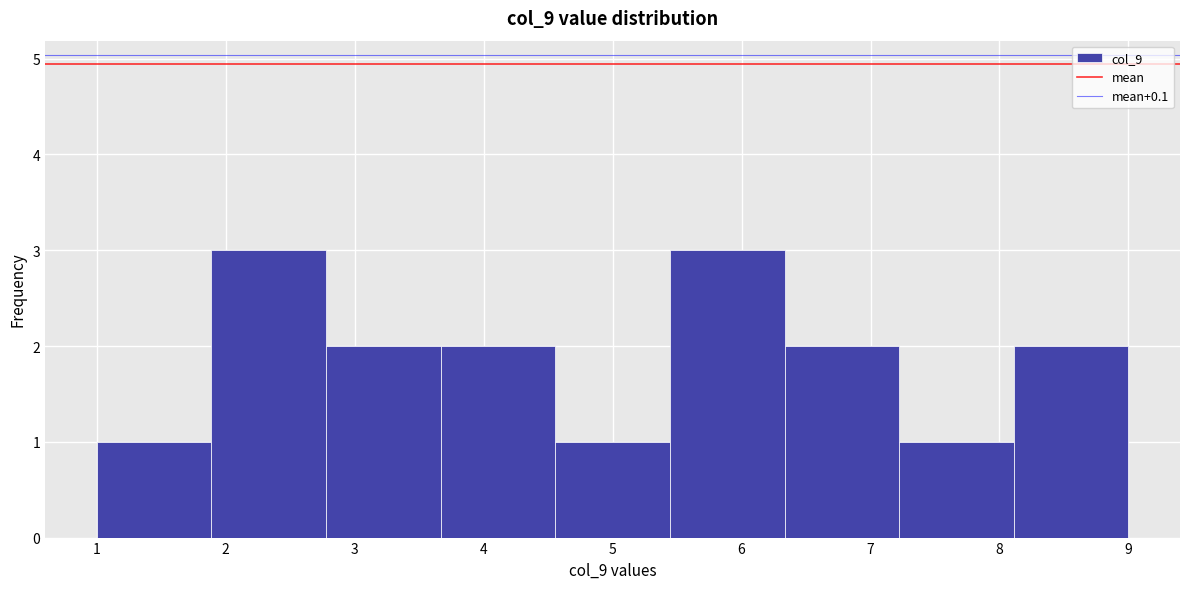

Reading left to right, list every bar in this chart as the range it spans on the x-axis followed by its height. Neither the bar edges nor the heights are printed on the chart, so give them approximately, as read against the axes.

1.0 to 1.9: 1
1.9 to 2.8: 3
2.8 to 3.7: 2
3.7 to 4.6: 2
4.6 to 5.4: 1
5.4 to 6.3: 3
6.3 to 7.2: 2
7.2 to 8.1: 1
8.1 to 9.0: 2